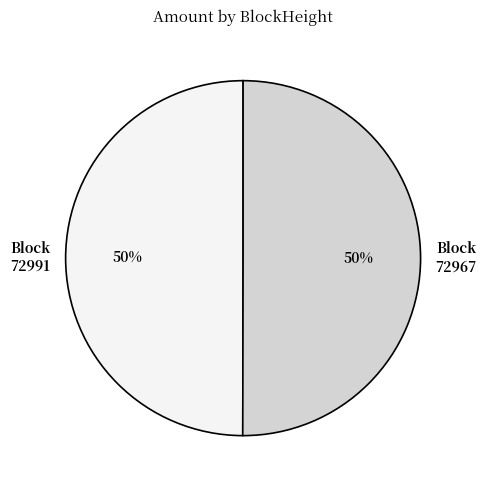

To the nearest percent, what is the combined percentage of 72967 and 72991?

100%